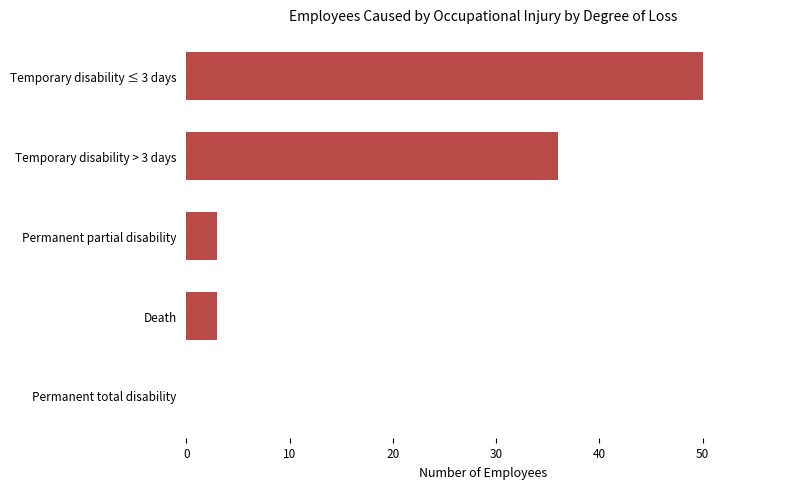

What is the sum of all values?

92